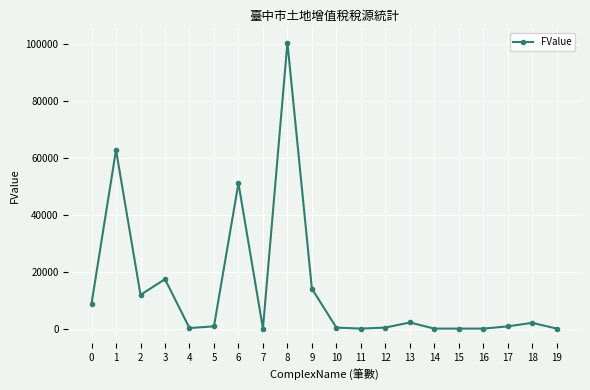

Where is the first local minimum?

2